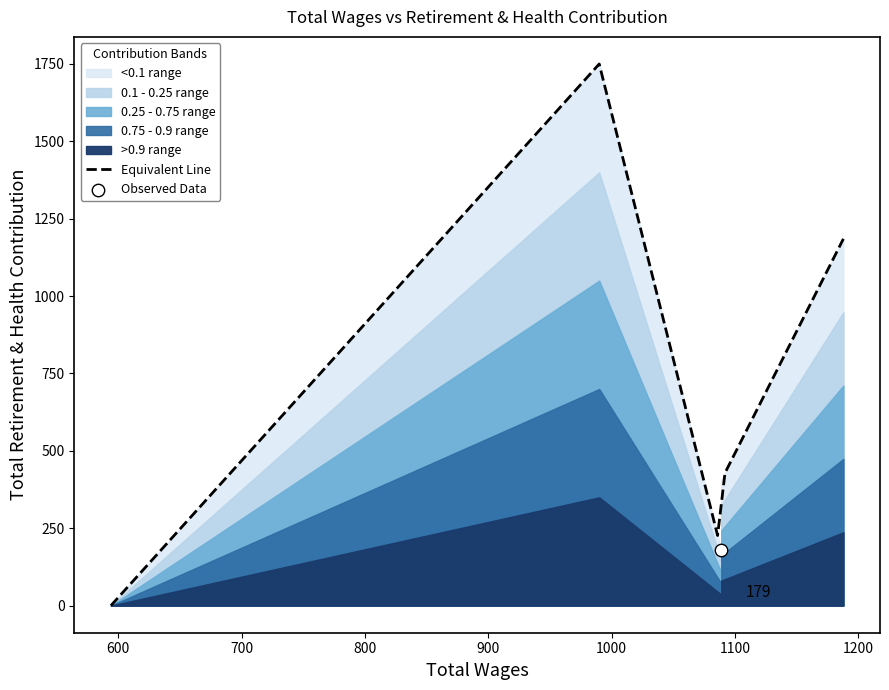

What is the change in value from 990.0 to 594.0?

-1750